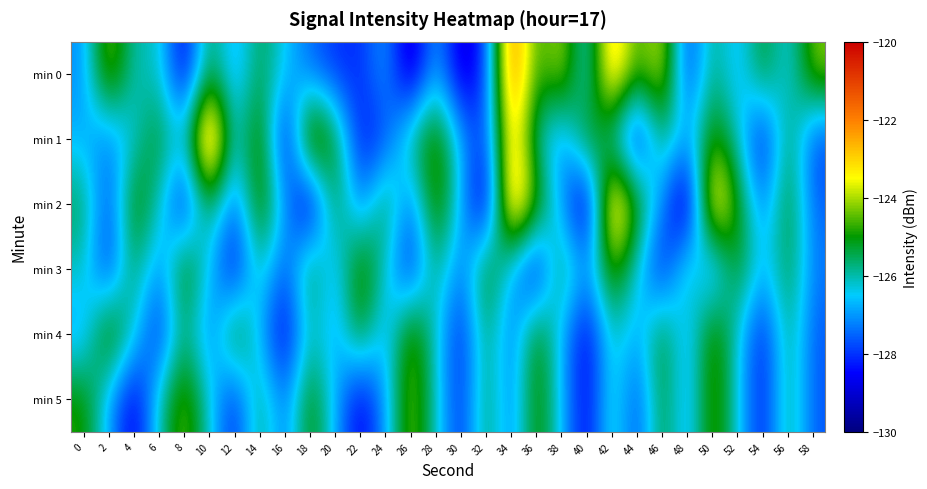

Between 12 and 22, which is larger?

12